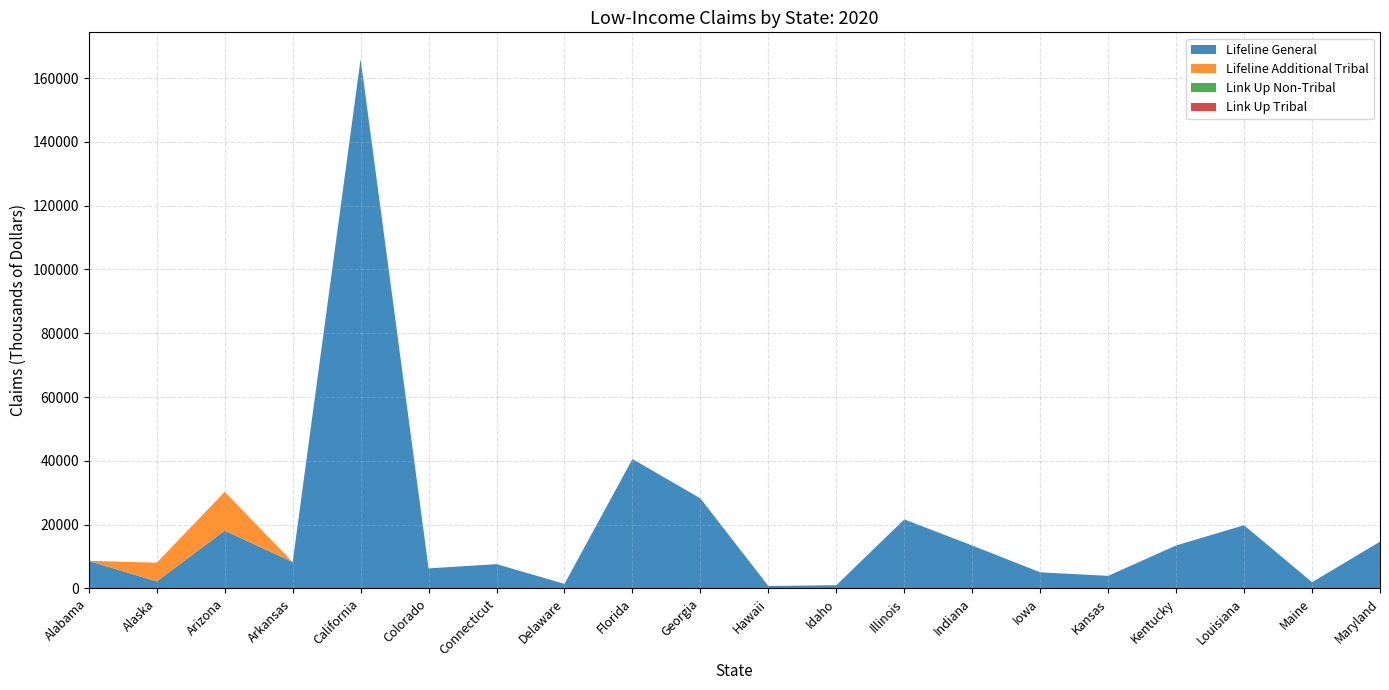

Reading right to left, what are all the values shown in this chart?

Lifeline General: Maryland=14658.7	Maine=1931.1	Louisiana=19813.4	Kentucky=13470.7	Kansas=3936.4	Iowa=5043.1	Indiana=13444.6	Illinois=21643.4	Idaho=1008.9	Hawaii=741.4	Georgia=28222.0	Florida=40566.2	Delaware=1417.6	Connecticut=7610.7	Colorado=6282.6	California=165947.0	Arkansas=8257.9	Arizona=18112.5	Alaska=2191.4	Alabama=8591.5
Lifeline Additional Tribal: Maryland=0.0	Maine=5.0	Louisiana=0.0	Kentucky=0.0	Kansas=2.5	Iowa=0.3	Indiana=0.0	Illinois=0.0	Idaho=20.9	Hawaii=25.0	Georgia=0.0	Florida=0.0	Delaware=0.0	Connecticut=0.0	Colorado=0.0	California=80.6	Arkansas=1.2	Arizona=12079.4	Alaska=5856.4	Alabama=75.4
Link Up Non-Tribal: Maryland=0.0	Maine=0.0	Louisiana=0.0	Kentucky=0.0	Kansas=0.0	Iowa=0.0	Indiana=0.0	Illinois=0.0	Idaho=0.0	Hawaii=0.0	Georgia=0.0	Florida=0.0	Delaware=0.0	Connecticut=0.0	Colorado=0.0	California=0.0	Arkansas=0.0	Arizona=0.0	Alaska=0.0	Alabama=0.0
Link Up Tribal: Maryland=0.0	Maine=0.0	Louisiana=0.0	Kentucky=0.0	Kansas=0.0	Iowa=0.0	Indiana=0.0	Illinois=0.0	Idaho=0.0	Hawaii=0.0	Georgia=0.0	Florida=0.0	Delaware=0.0	Connecticut=0.0	Colorado=0.0	California=0.1	Arkansas=0.0	Arizona=70.6	Alaska=7.0	Alabama=0.0